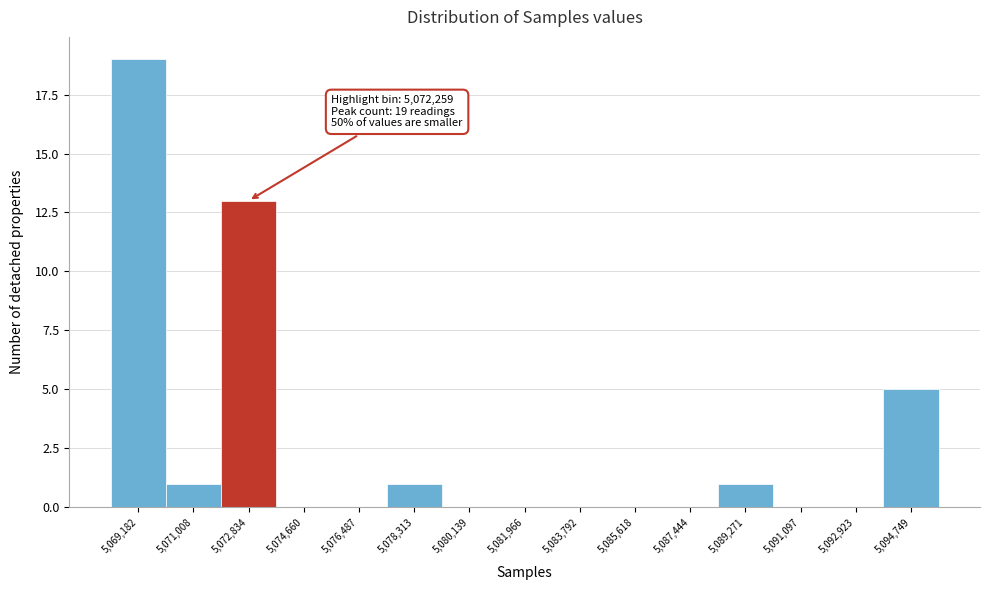

Which range on the x-axis has the tallest bar?

5068200 to 5070000